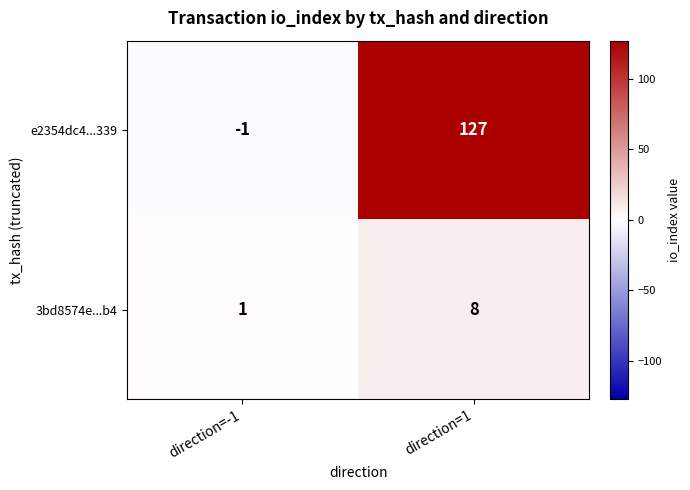

What is the difference between the highest and lowest values at direction=1?

119